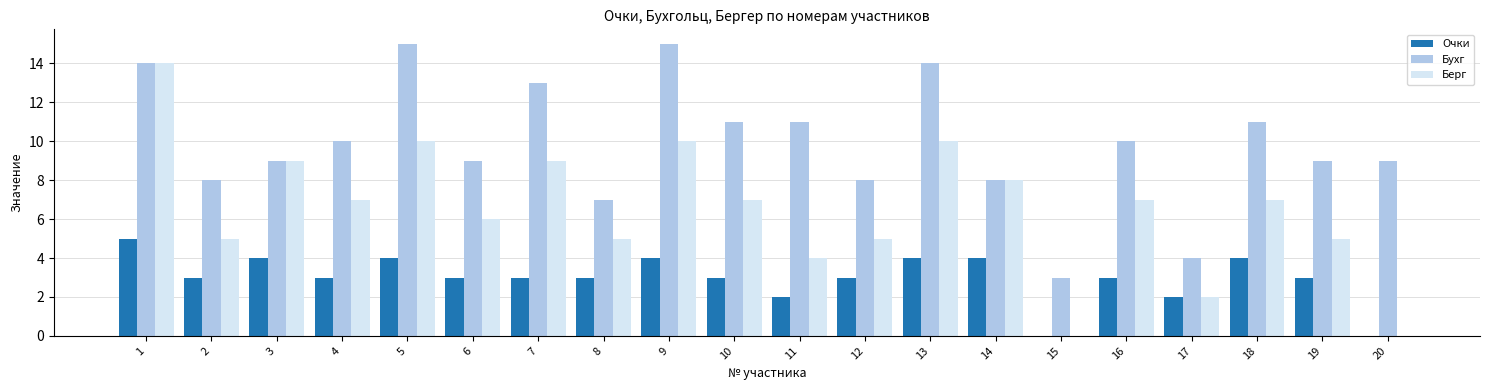

What is the sum of all Бухг values?

198